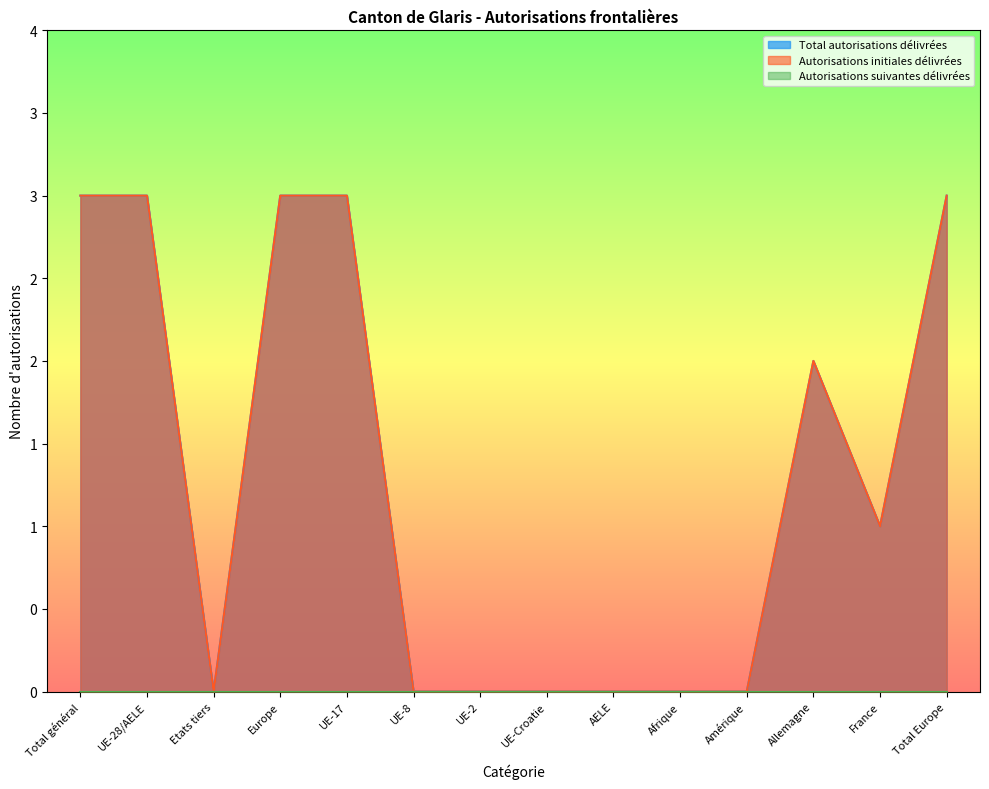

True or false: Autorisations initiales délivrées and Total autorisations délivrées cross at least once.

False